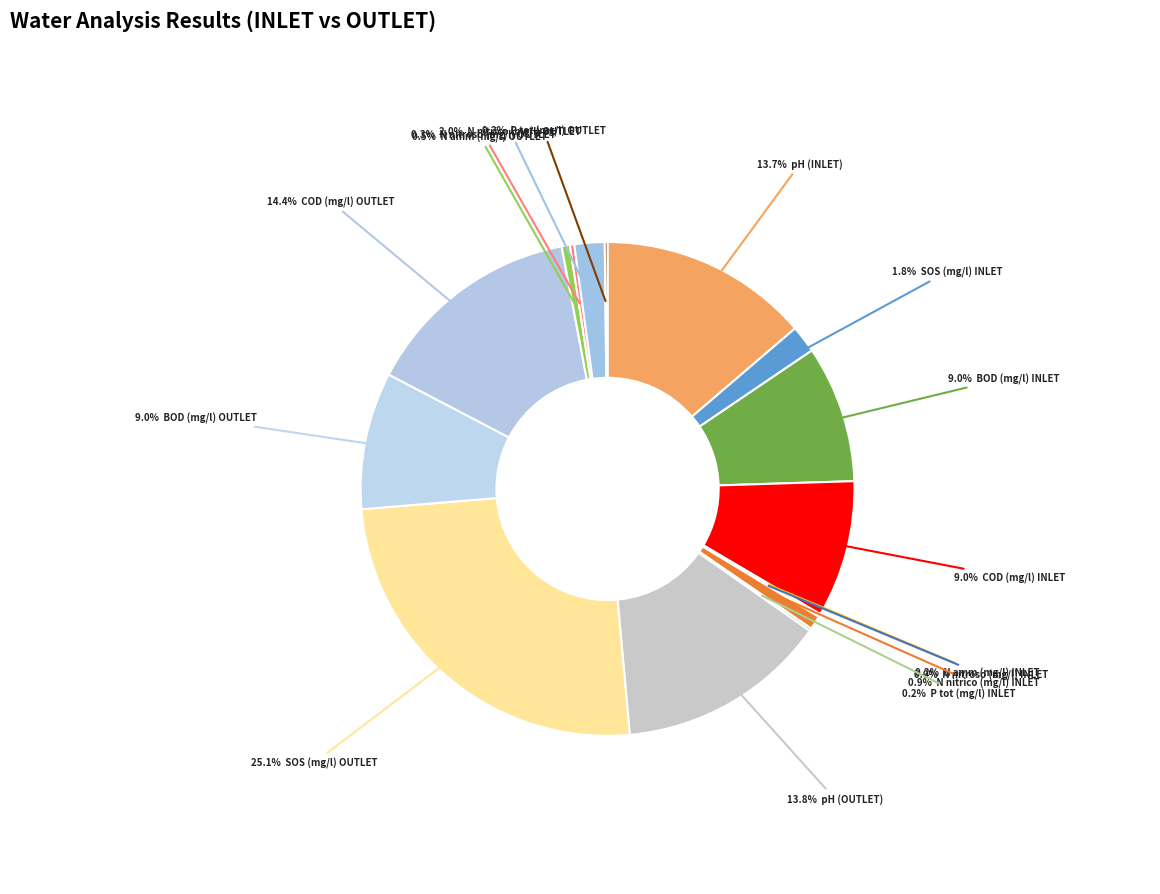

Count the number of slices in the pie.

16